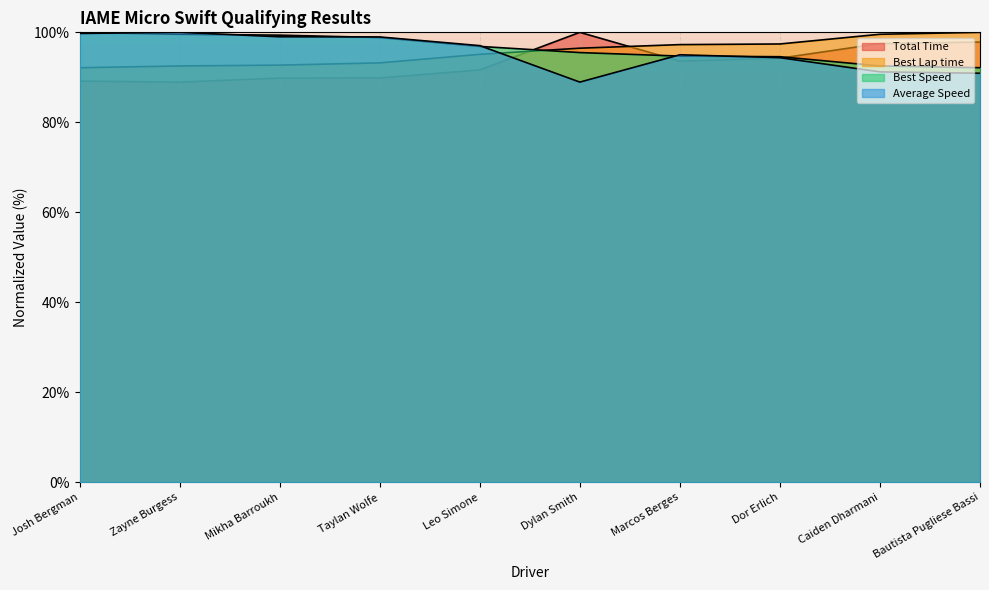

How many lines are shown in the chart?

4